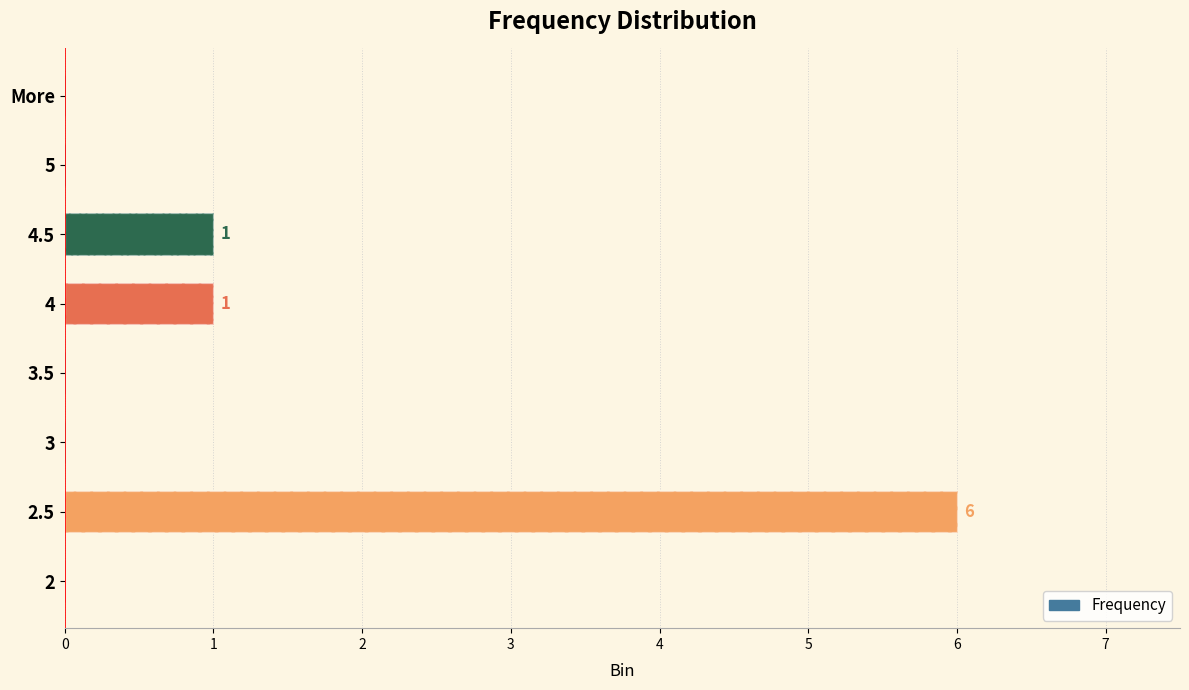

Rank the categories by value from highest to lowest.

2.5, 4, 4.5, 2, 3, 3.5, 5, More